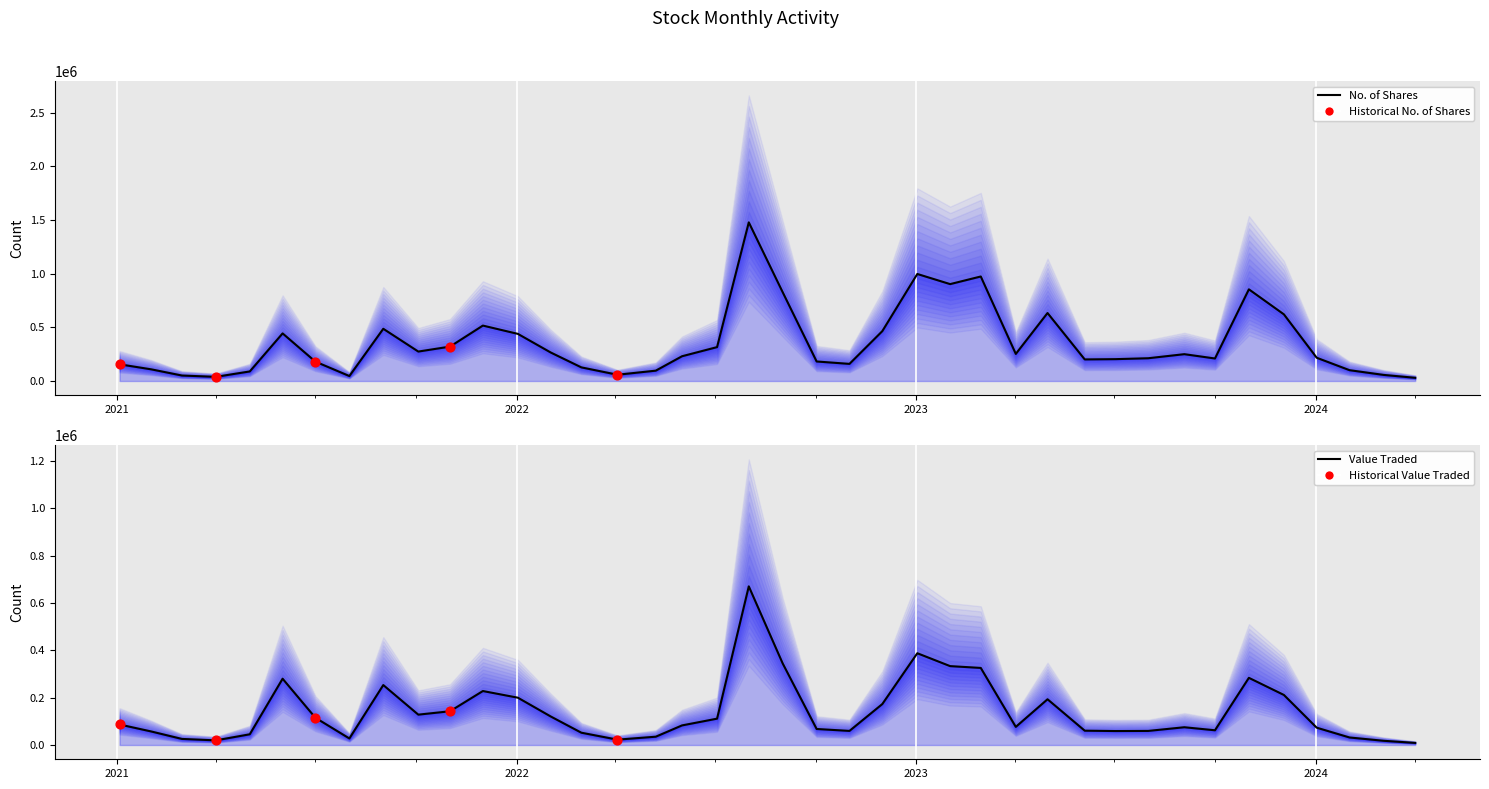

Which series has the largest total across all categories?

No. of Shares